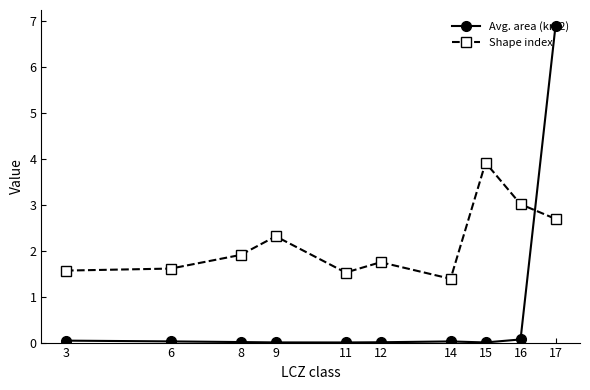

What is the difference between the maximum and minimum values in the Avg. area (km2) series?

6.9